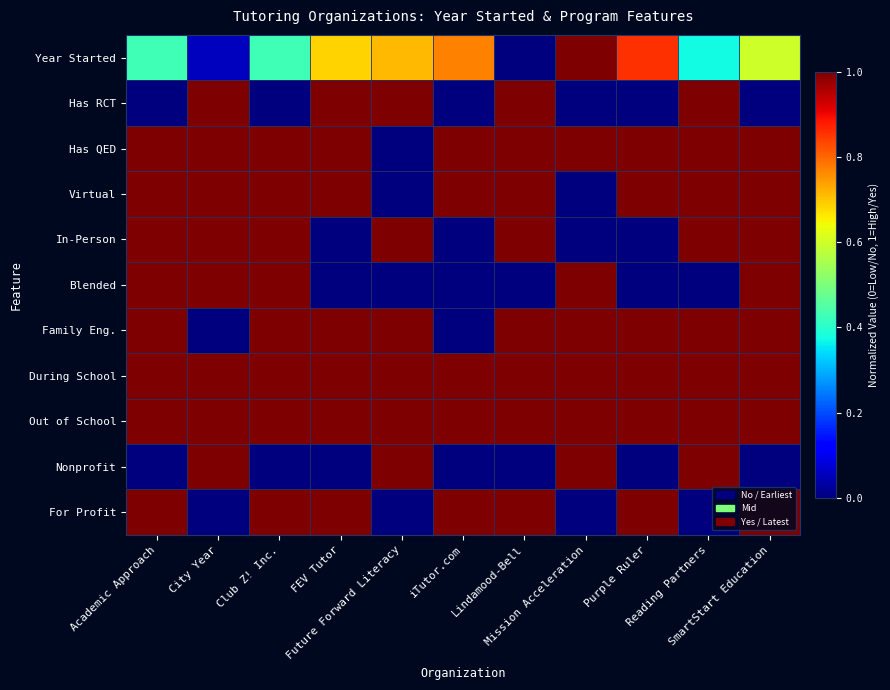

Reading left to right, what are all the values shown in this chart?

Year Started: Academic Approach=0.4	City Year=0.1	Club Z! Inc.=0.4	FEV Tutor=0.7	Future Forward Literacy=0.7	iTutor.com=0.8	Lindamood-Bell=0.0	Mission Acceleration=1.0	Purple Ruler=0.9	Reading Partners=0.4	SmartStart Education=0.6
Has RCT: Academic Approach=0.0	City Year=1.0	Club Z! Inc.=0.0	FEV Tutor=1.0	Future Forward Literacy=1.0	iTutor.com=0.0	Lindamood-Bell=1.0	Mission Acceleration=0.0	Purple Ruler=0.0	Reading Partners=1.0	SmartStart Education=0.0
Has QED: Academic Approach=1.0	City Year=1.0	Club Z! Inc.=1.0	FEV Tutor=1.0	Future Forward Literacy=0.0	iTutor.com=1.0	Lindamood-Bell=1.0	Mission Acceleration=1.0	Purple Ruler=1.0	Reading Partners=1.0	SmartStart Education=1.0
Virtual: Academic Approach=1.0	City Year=1.0	Club Z! Inc.=1.0	FEV Tutor=1.0	Future Forward Literacy=0.0	iTutor.com=1.0	Lindamood-Bell=1.0	Mission Acceleration=0.0	Purple Ruler=1.0	Reading Partners=1.0	SmartStart Education=1.0
In-Person: Academic Approach=1.0	City Year=1.0	Club Z! Inc.=1.0	FEV Tutor=0.0	Future Forward Literacy=1.0	iTutor.com=0.0	Lindamood-Bell=1.0	Mission Acceleration=0.0	Purple Ruler=0.0	Reading Partners=1.0	SmartStart Education=1.0
Blended: Academic Approach=1.0	City Year=1.0	Club Z! Inc.=1.0	FEV Tutor=0.0	Future Forward Literacy=0.0	iTutor.com=0.0	Lindamood-Bell=0.0	Mission Acceleration=1.0	Purple Ruler=0.0	Reading Partners=0.0	SmartStart Education=1.0
Family Eng.: Academic Approach=1.0	City Year=0.0	Club Z! Inc.=1.0	FEV Tutor=1.0	Future Forward Literacy=1.0	iTutor.com=0.0	Lindamood-Bell=1.0	Mission Acceleration=1.0	Purple Ruler=1.0	Reading Partners=1.0	SmartStart Education=1.0
During School: Academic Approach=1.0	City Year=1.0	Club Z! Inc.=1.0	FEV Tutor=1.0	Future Forward Literacy=1.0	iTutor.com=1.0	Lindamood-Bell=1.0	Mission Acceleration=1.0	Purple Ruler=1.0	Reading Partners=1.0	SmartStart Education=1.0
Out of School: Academic Approach=1.0	City Year=1.0	Club Z! Inc.=1.0	FEV Tutor=1.0	Future Forward Literacy=1.0	iTutor.com=1.0	Lindamood-Bell=1.0	Mission Acceleration=1.0	Purple Ruler=1.0	Reading Partners=1.0	SmartStart Education=1.0
Nonprofit: Academic Approach=0.0	City Year=1.0	Club Z! Inc.=0.0	FEV Tutor=0.0	Future Forward Literacy=1.0	iTutor.com=0.0	Lindamood-Bell=0.0	Mission Acceleration=1.0	Purple Ruler=0.0	Reading Partners=1.0	SmartStart Education=0.0
For Profit: Academic Approach=1.0	City Year=0.0	Club Z! Inc.=1.0	FEV Tutor=1.0	Future Forward Literacy=0.0	iTutor.com=1.0	Lindamood-Bell=1.0	Mission Acceleration=0.0	Purple Ruler=1.0	Reading Partners=0.0	SmartStart Education=1.0